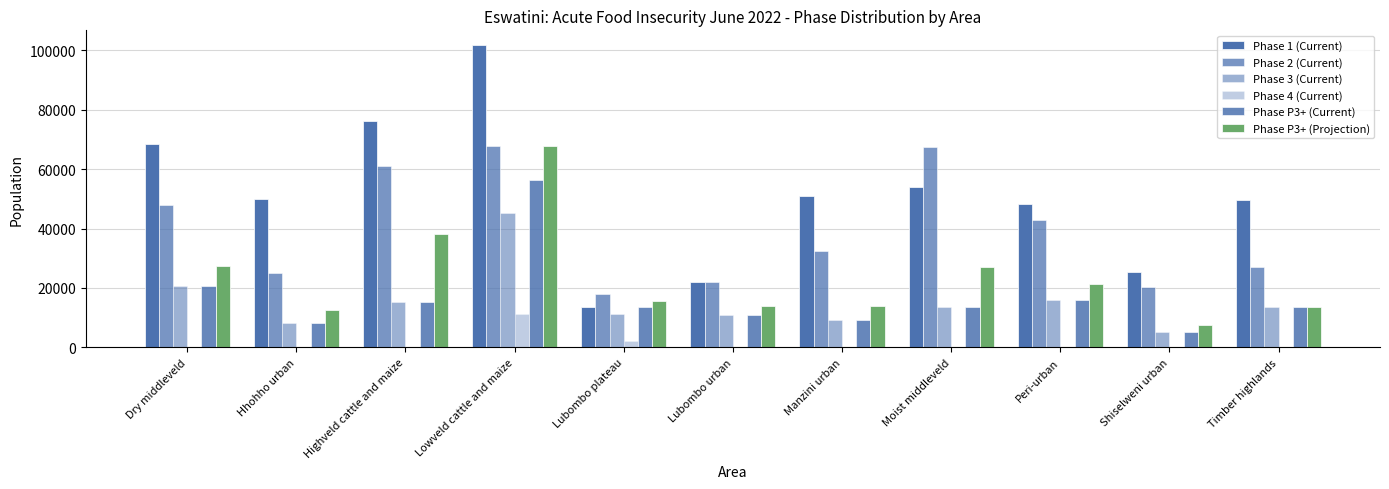

What is the value of the Phase 3 (Current) bar at the 3rd from the left?

15272